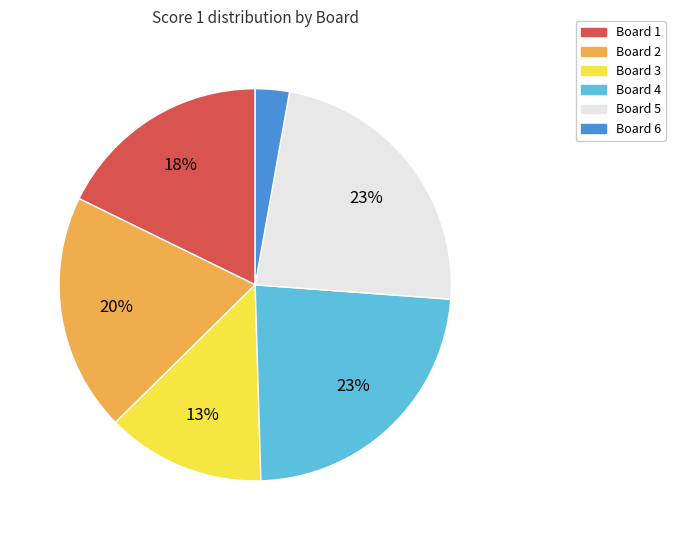

Do Board 1 and Board 5 together represent more than half of the pie?

No